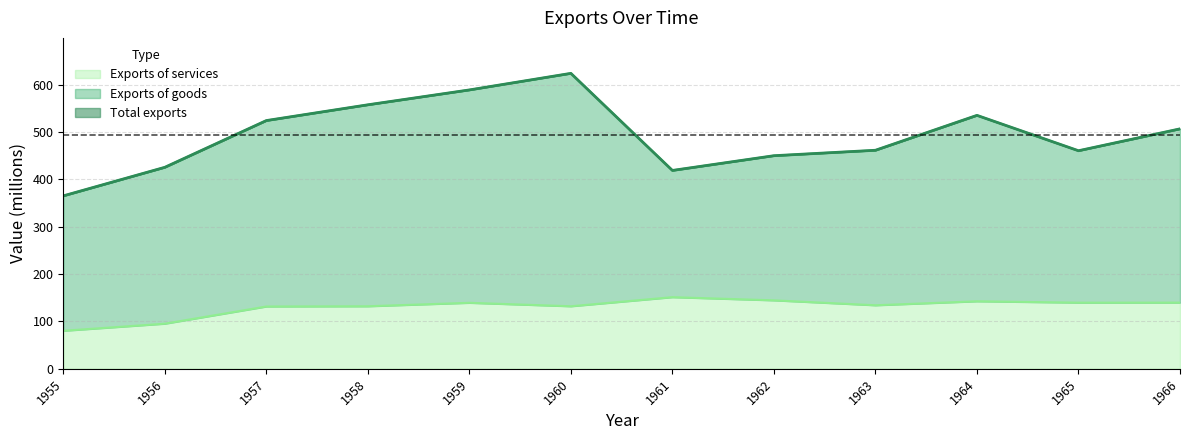

Which series has the largest total across all categories?

Total exports